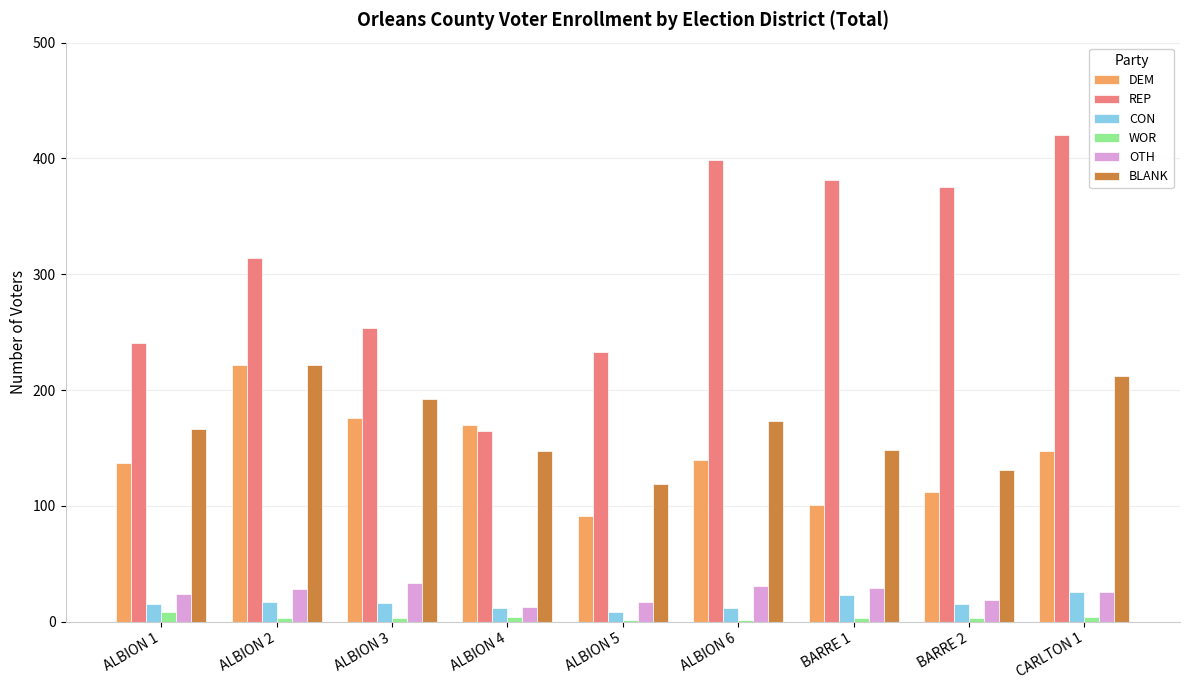

The value of REP at CARLTON 1 is 181. True or false?

False